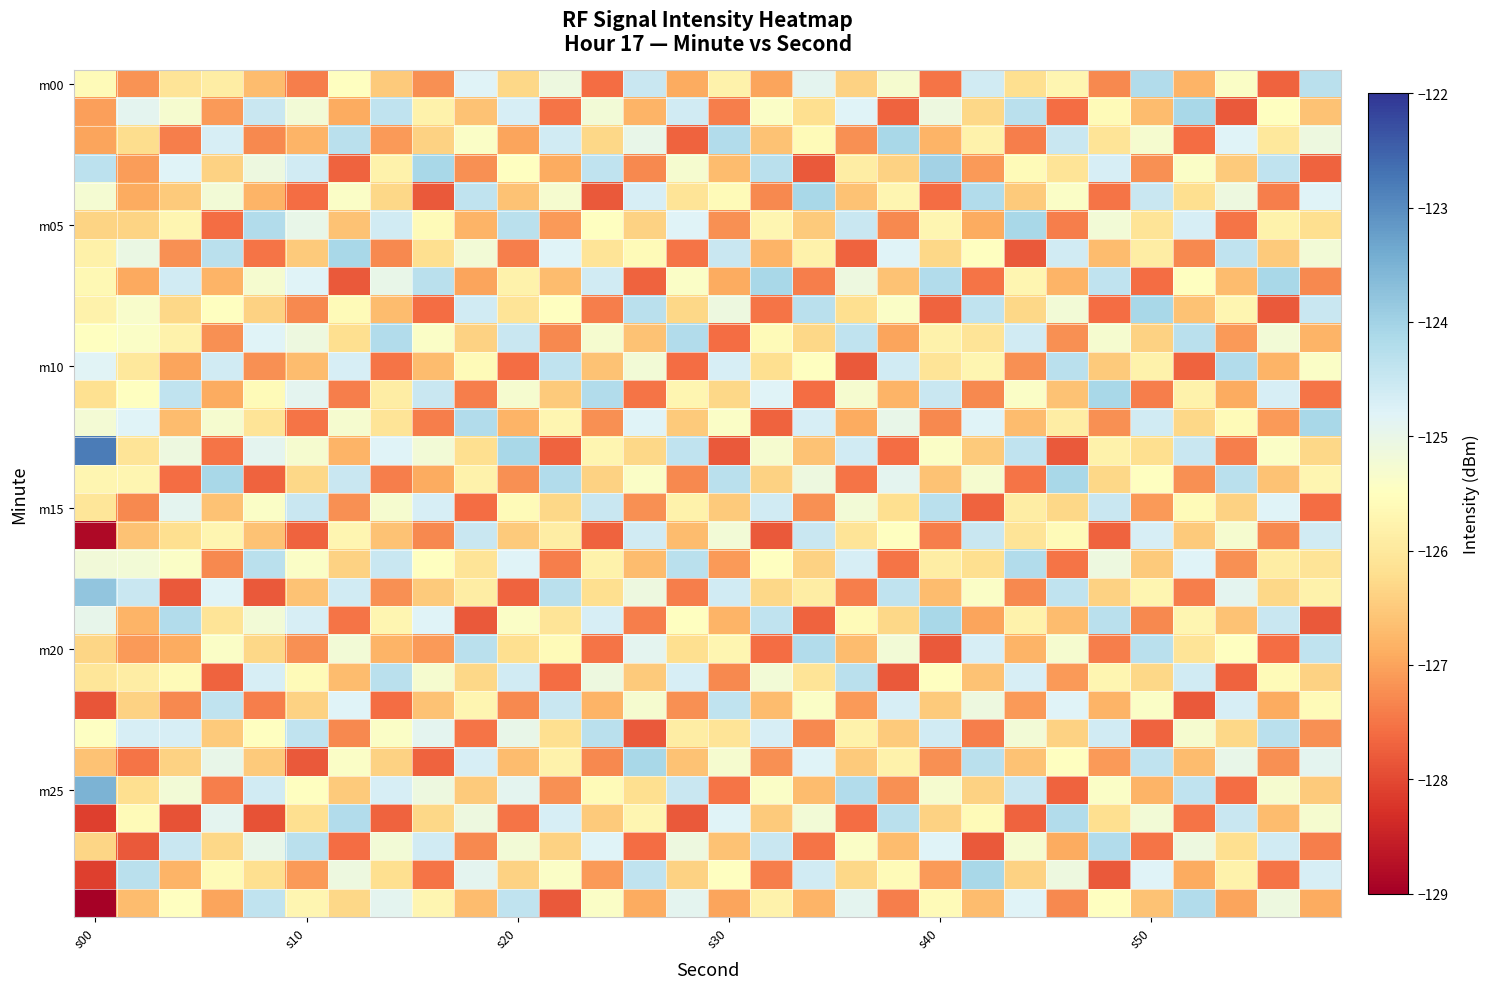

At which category is the sum across all series the highest?

s20